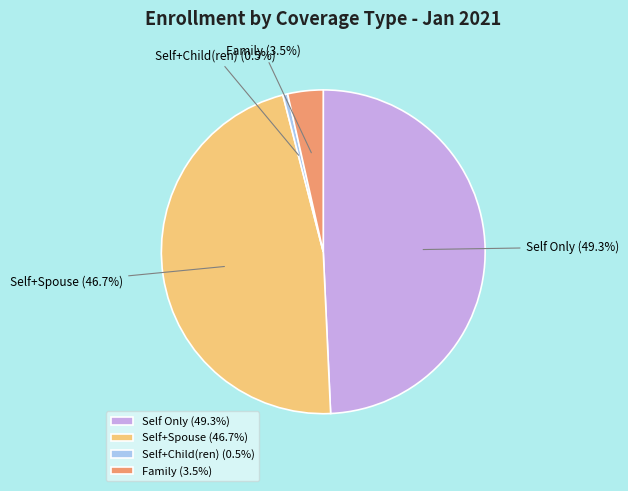

Is there any slice that represents more than half of the pie?

No